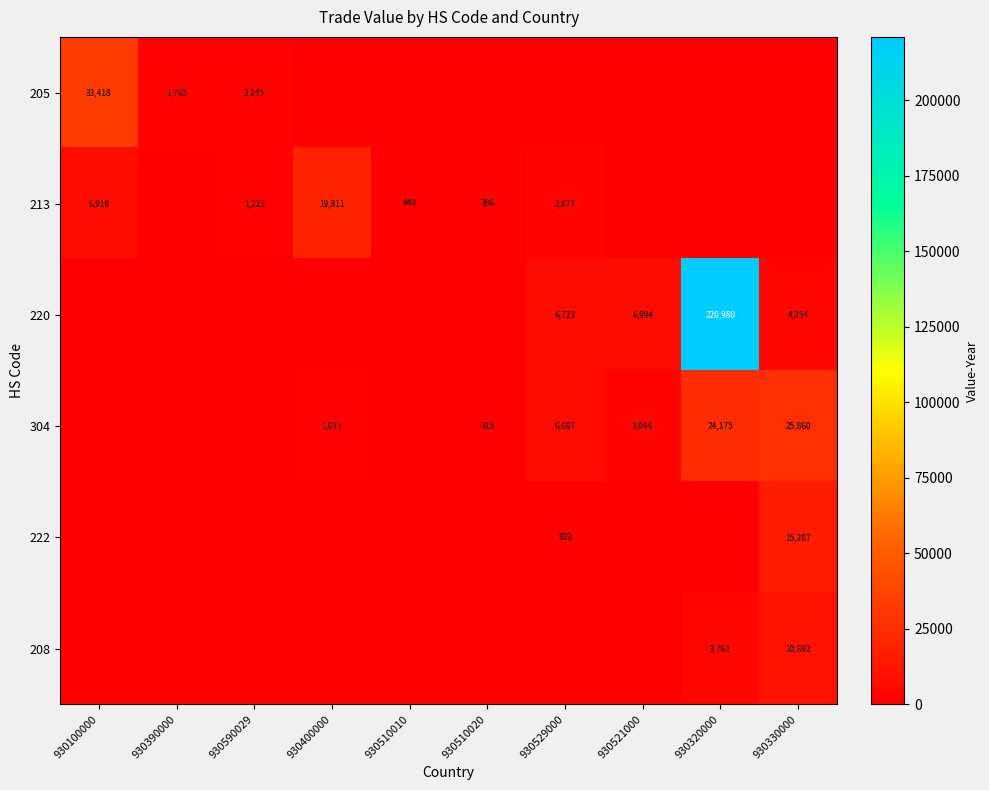

The 205 series shows 57845 at 930100000. True or false?

False